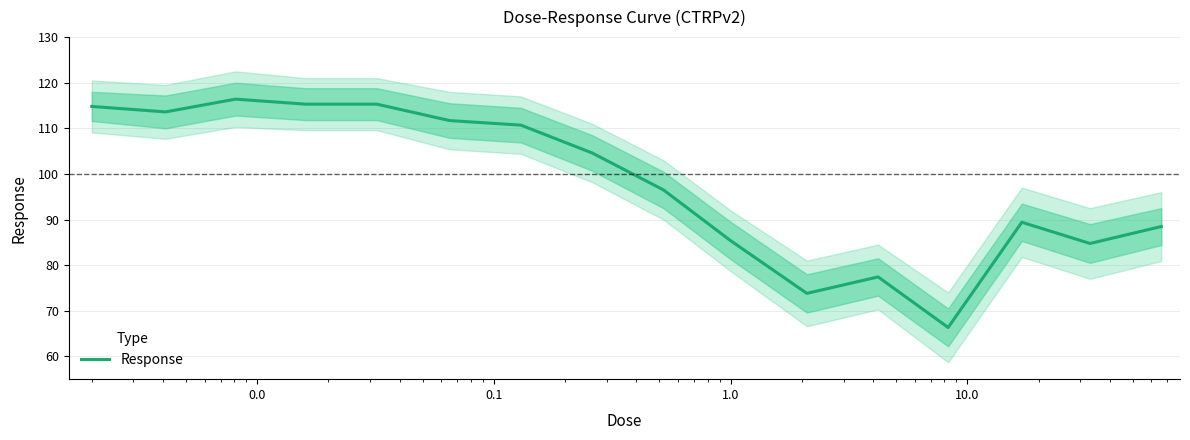

How many lines are shown in the chart?

1